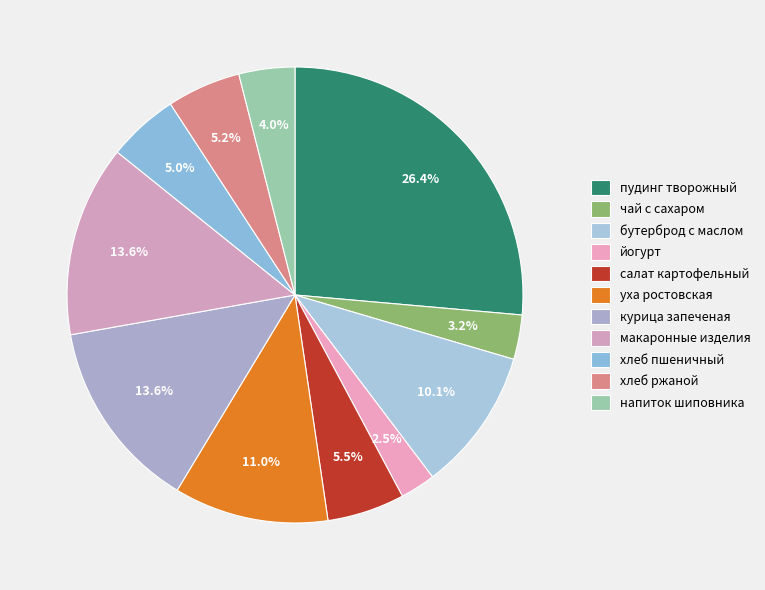

What percentage is the бутерброд с маслом slice, to the nearest percent?

10%